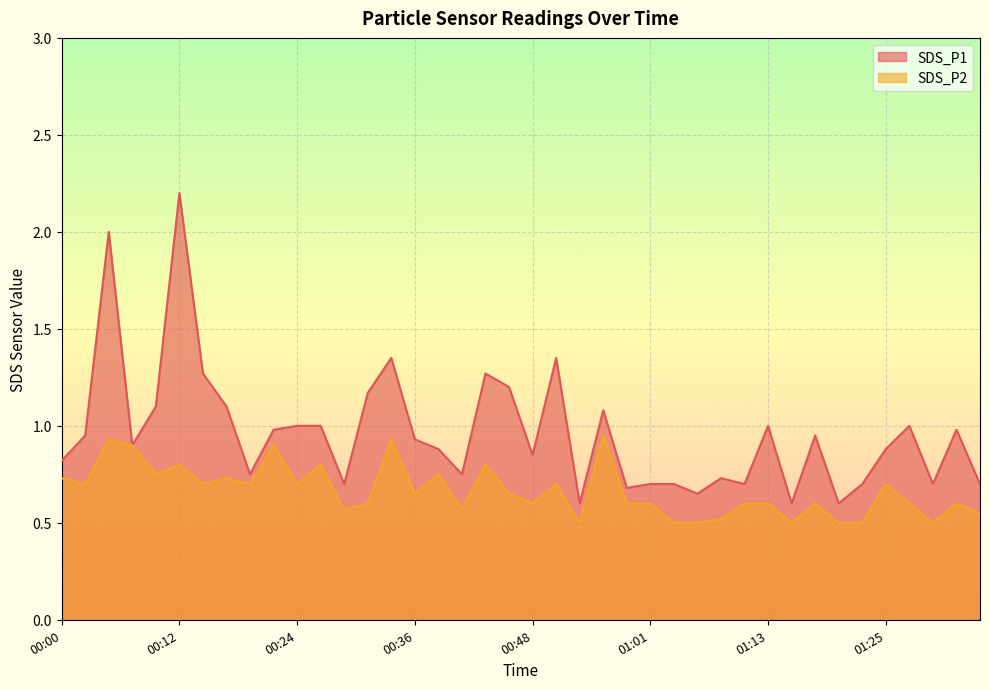

List the series in order of their peak value, highest first.

SDS_P1, SDS_P2